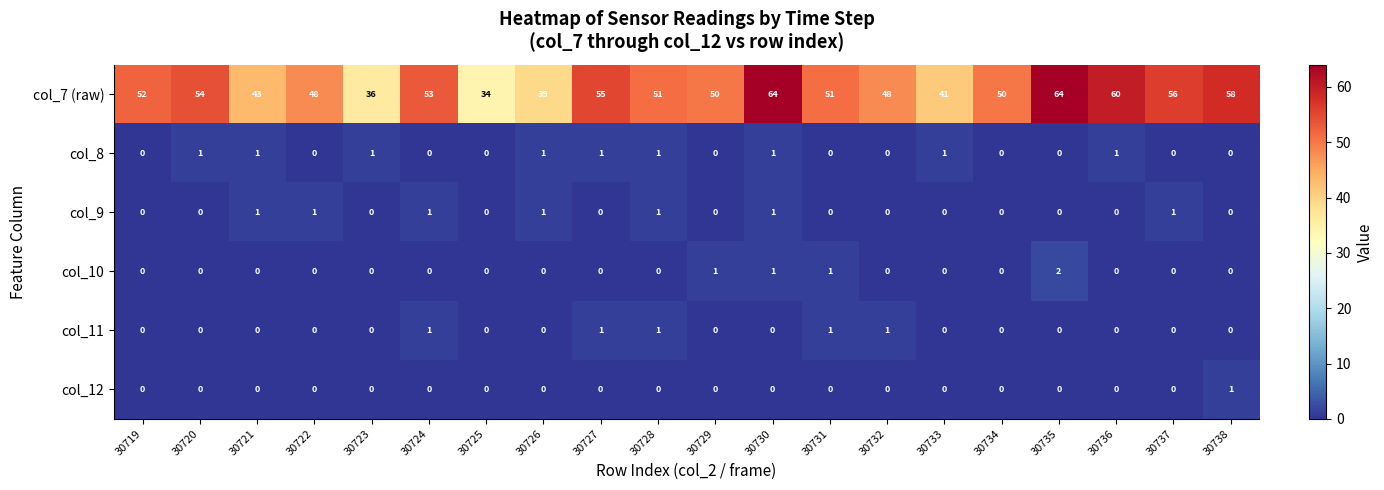

At which category is the sum across all series the highest?

30730